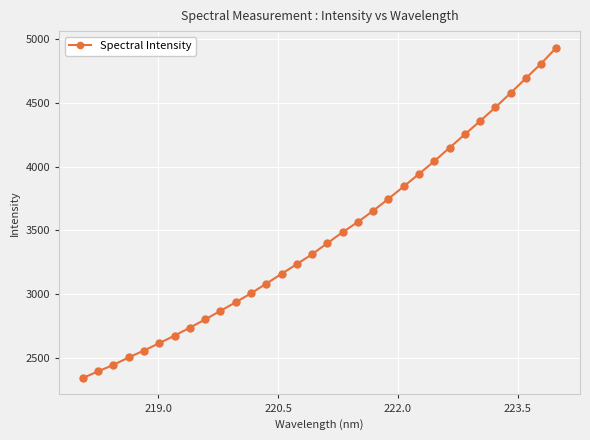

What is the difference between the second highest and second lowest values?

2414.6